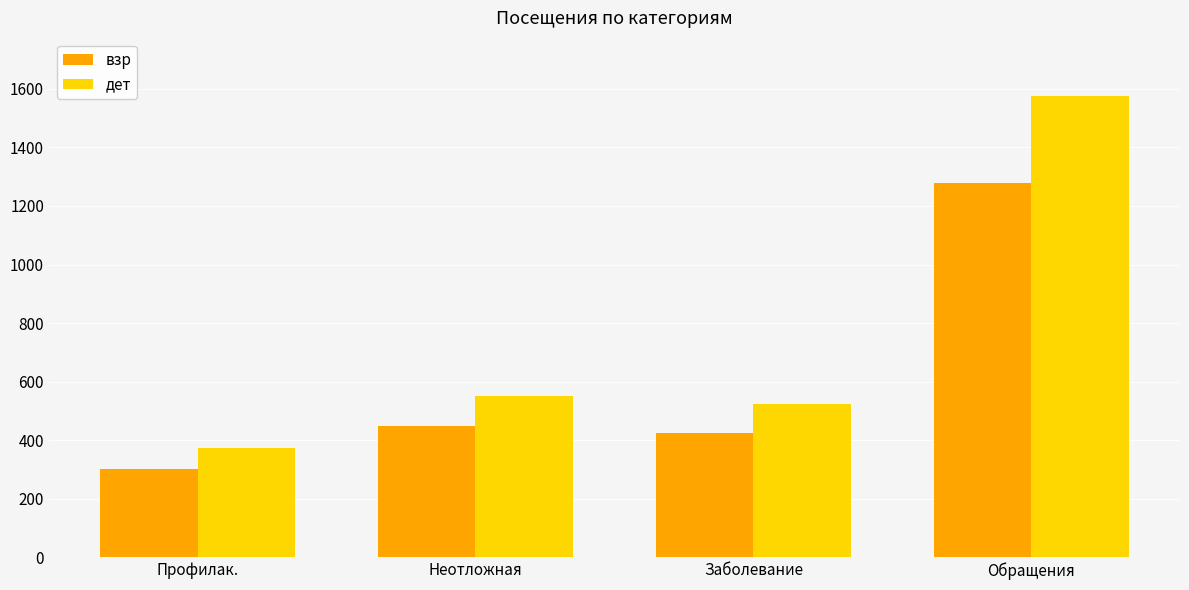

What is the difference between the highest and lowest values at Неотложная?

103.6